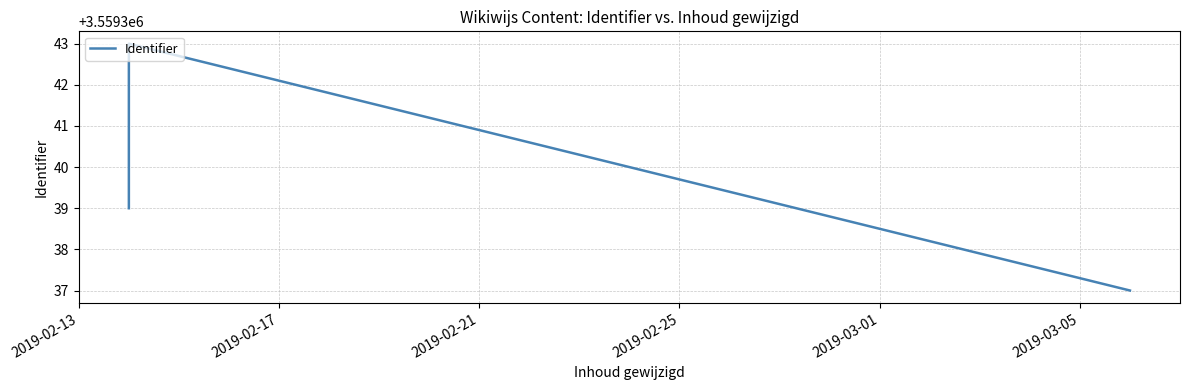

Where is the data nearest to the value 3559340?

2019-02-13